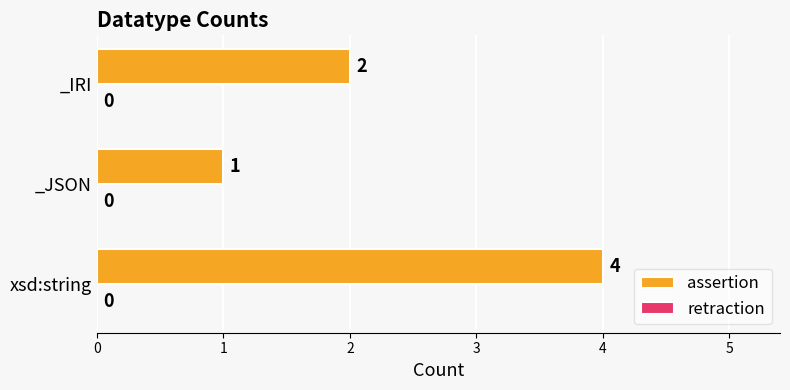

Rank the categories by value from lowest to highest.

_JSON, _IRI, xsd:string